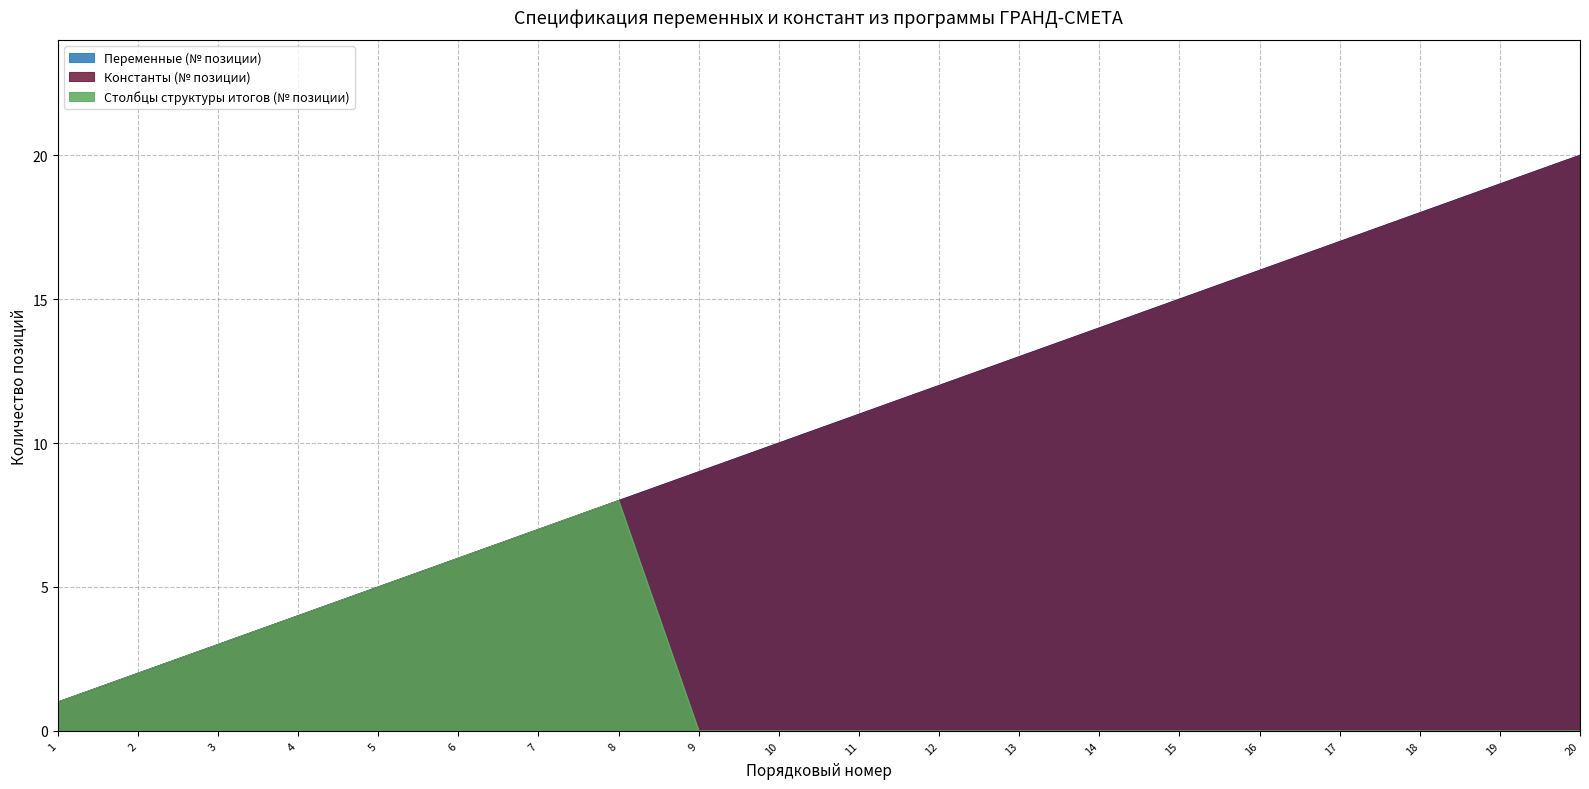

Which series has the largest total across all categories?

Переменные (№ позиции)